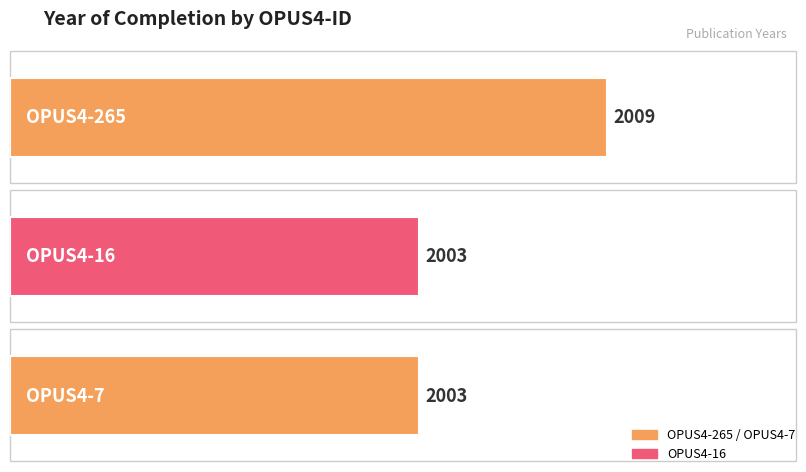

Is it true that the value at OPUS4-265 is 2009?

True